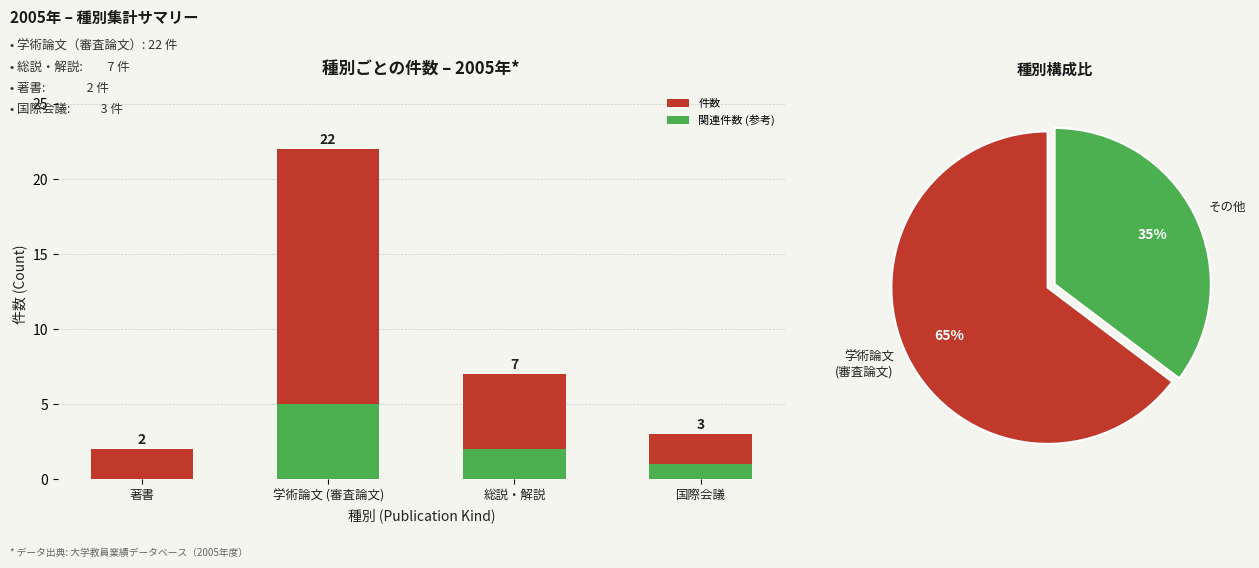

At which label does 件数 reach its minimum?

著書